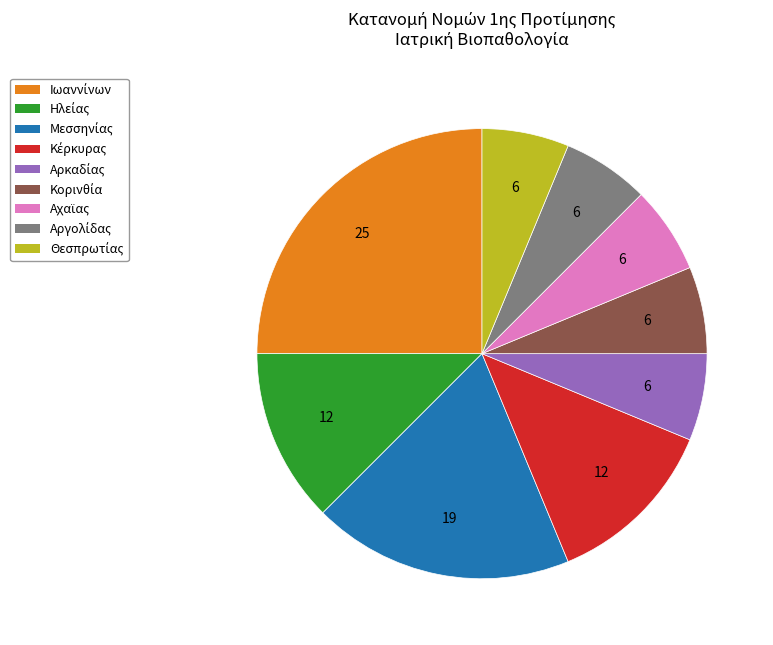

To the nearest percent, what is the difference between the largest and smallest slice percentages?

19%